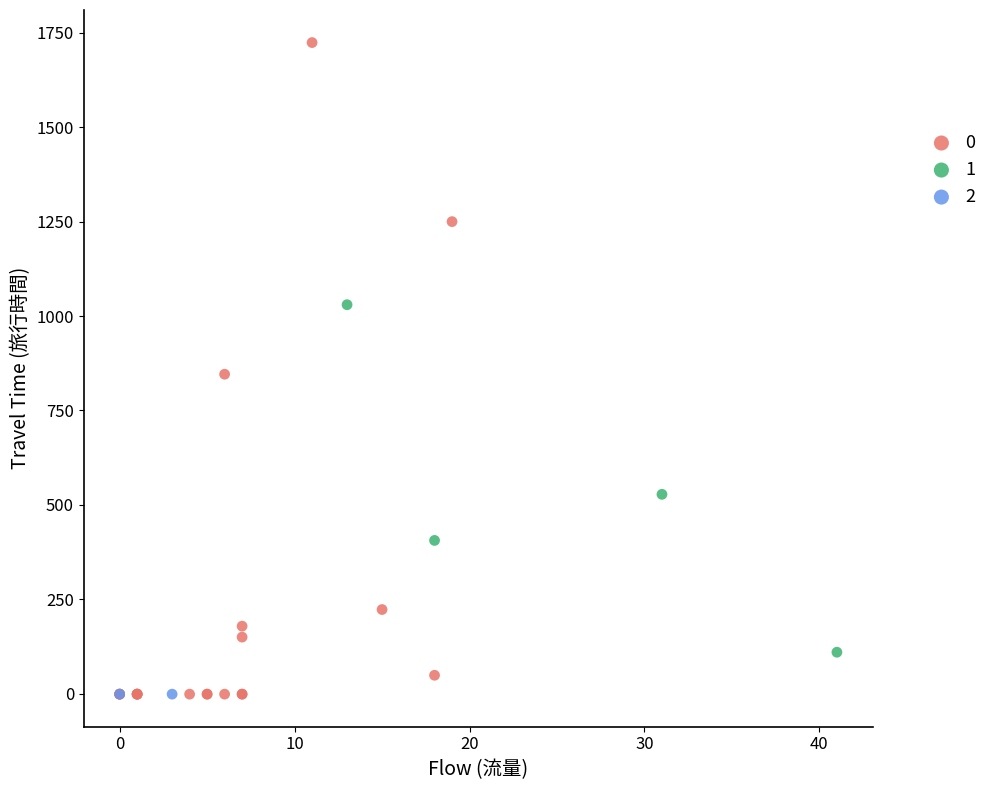

What are all the series names shown in the legend?

0, 1, 2